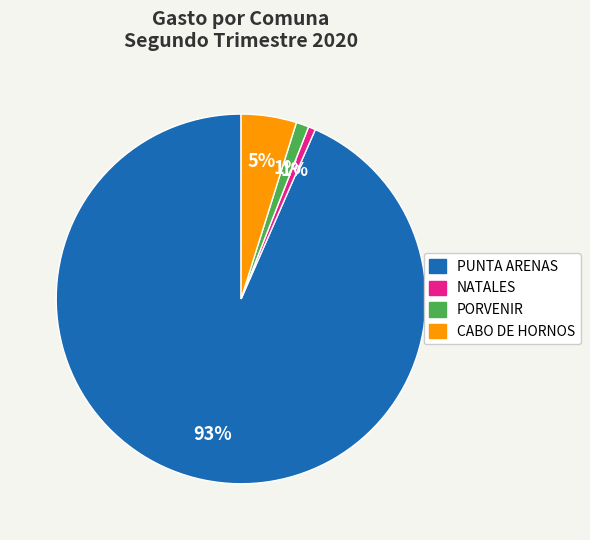

Does PUNTA ARENAS represent more than half of the total?

Yes